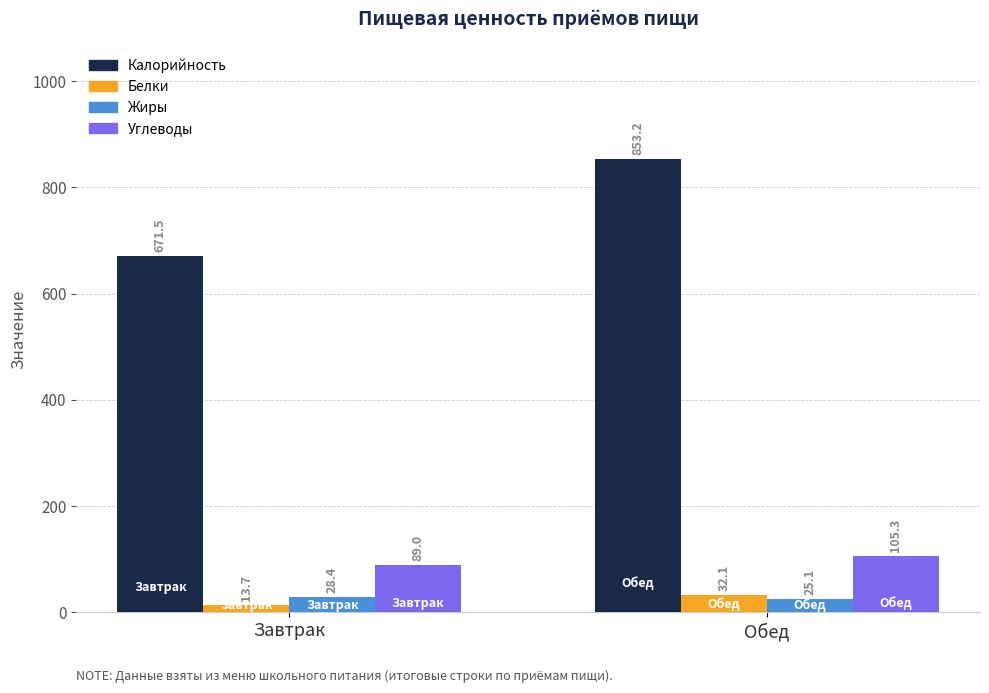

What is the label of the 1st bar from the left?

Завтрак